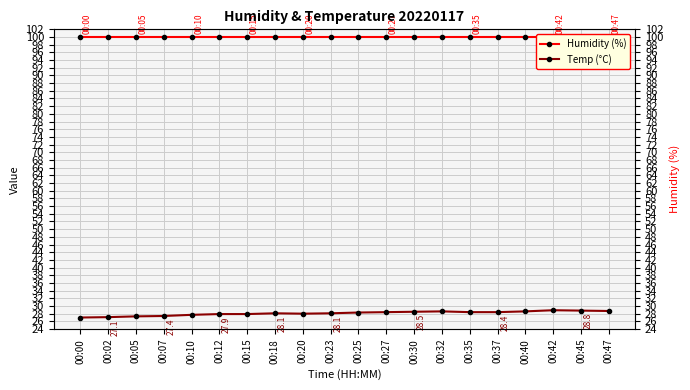

List the series in order of their overall mean, highest first.

Humidity (%), Temp (°C)